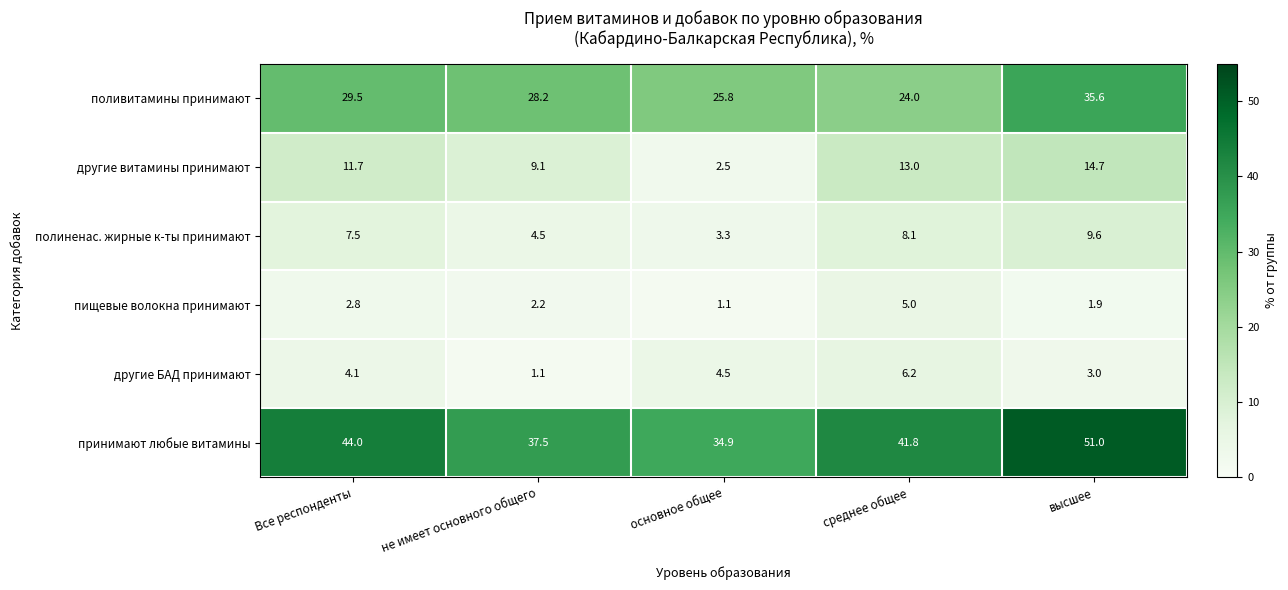

Which series has the largest range (max minus min)?

принимают любые витамины